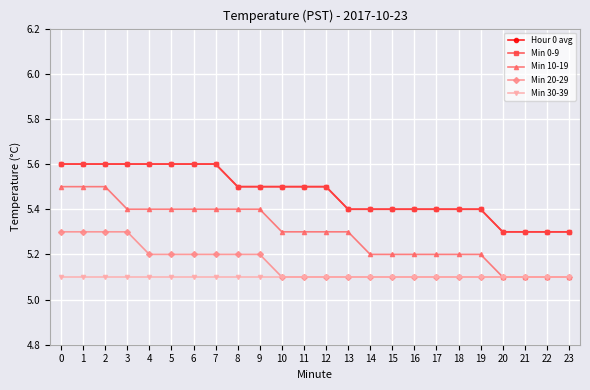

Does the chart have visible grid lines?

Yes